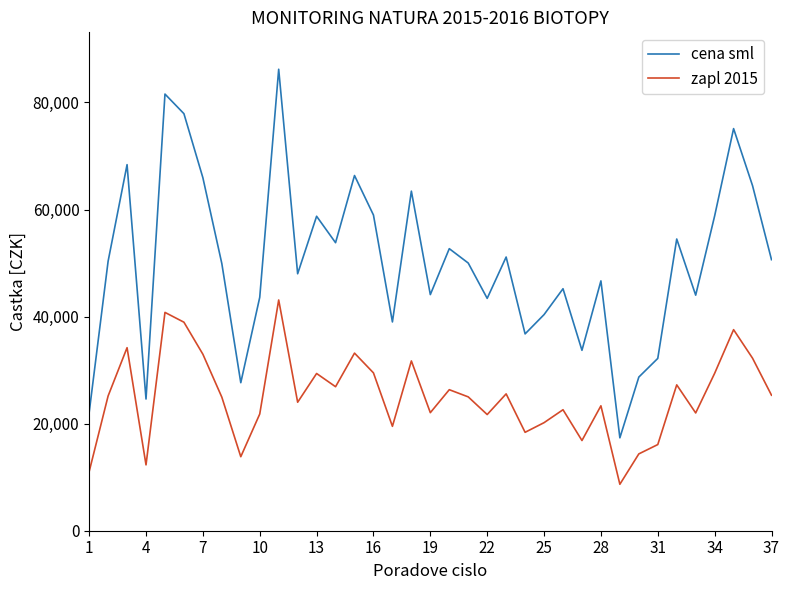

Which series has the largest range (max minus min)?

cena sml